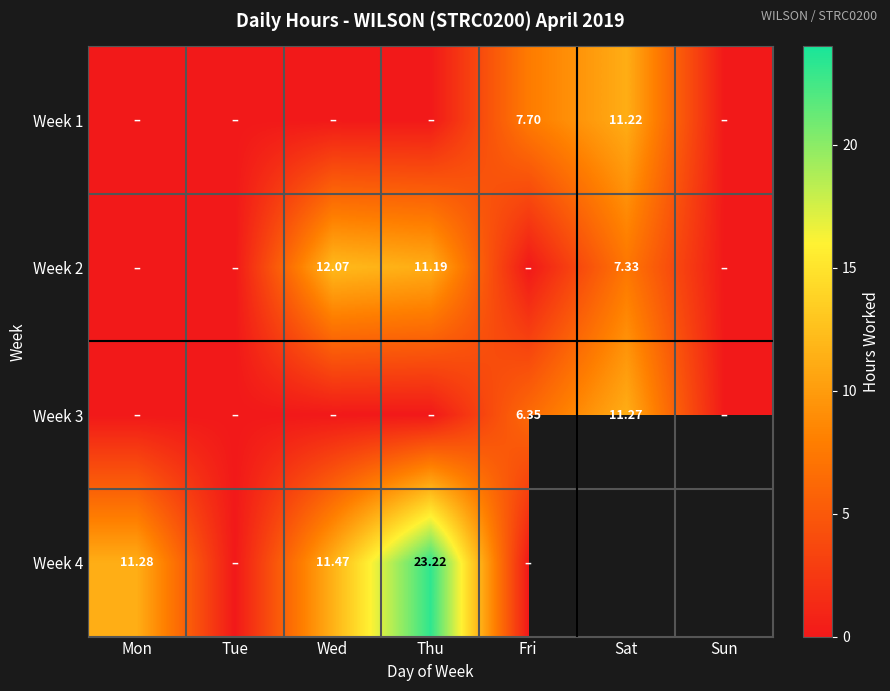

Is the value of Week 1 at Sat greater than the value of Week 2 at Sat?

Yes